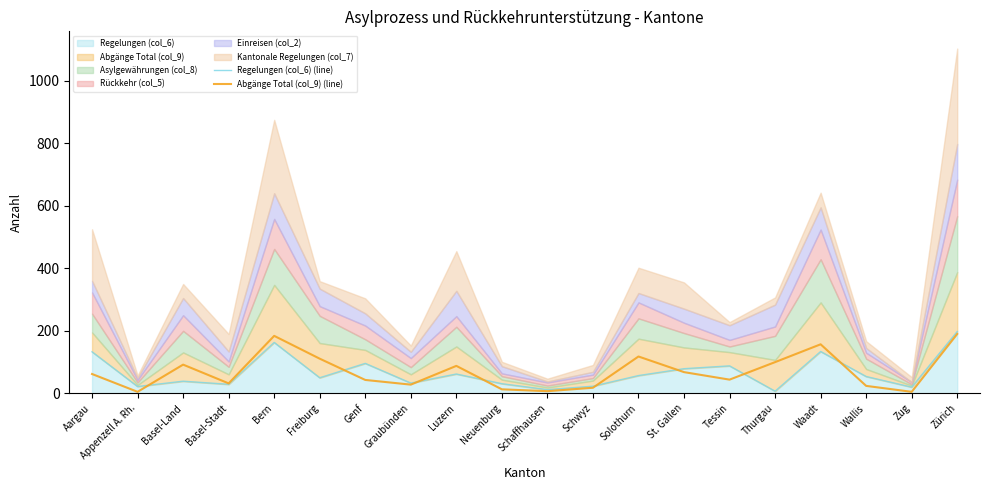

How many data points in Regelungen (col_6) (line) are above 54?

9